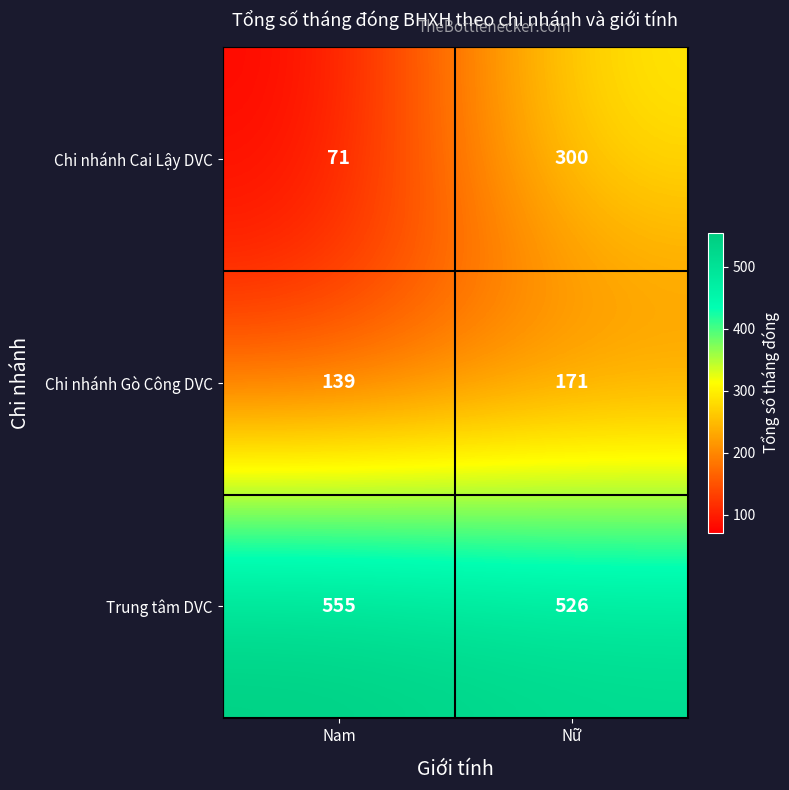

Which series has the largest total across all categories?

Trung tâm DVC